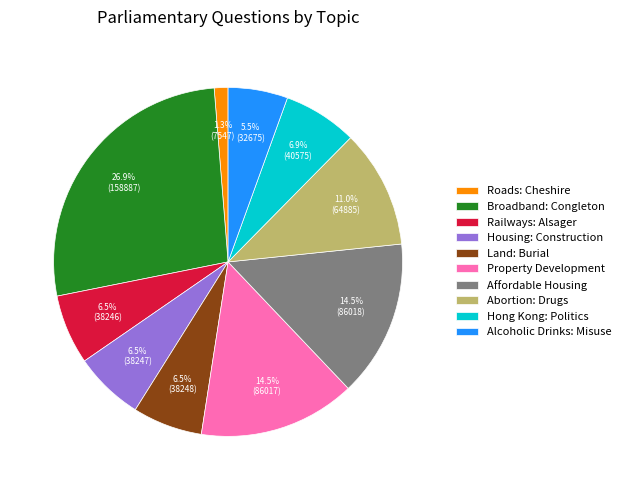

How many segments does this pie chart have?

10